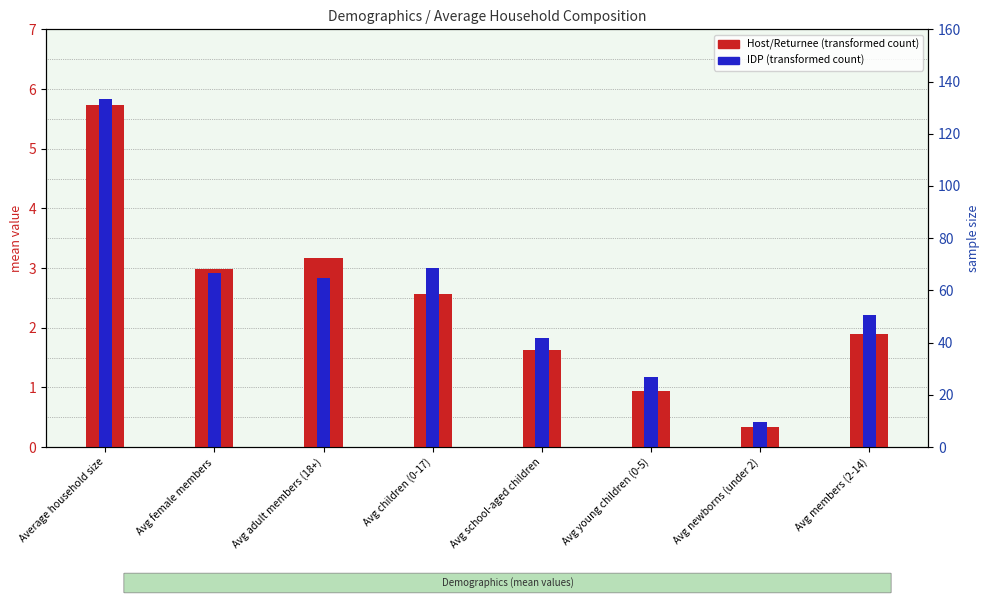

How many data points in IDP are less than 2?

3